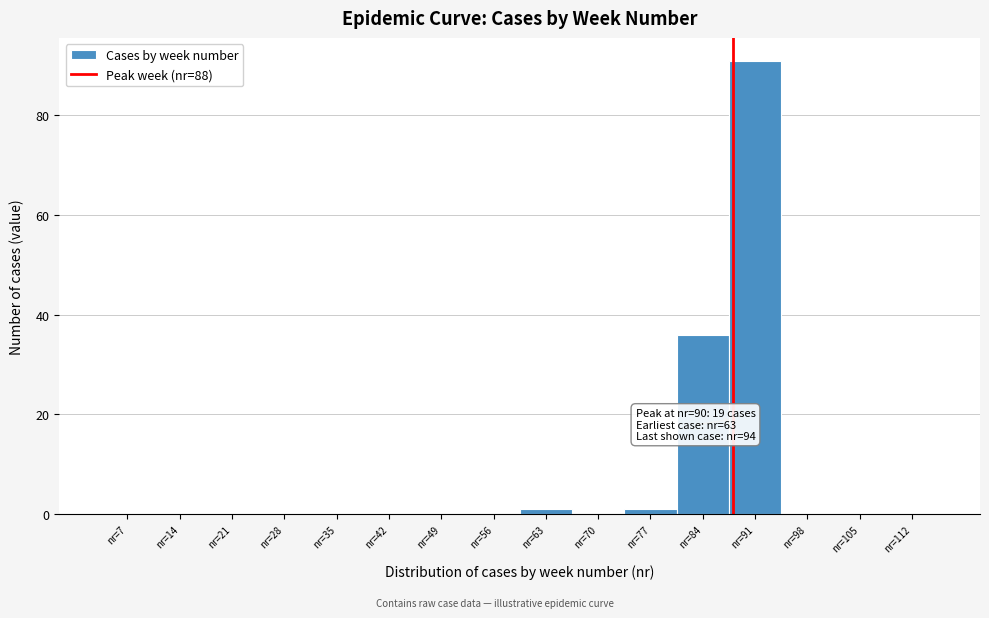

Over which range of the x-axis is the bar tallest?

87.5 to 94.5